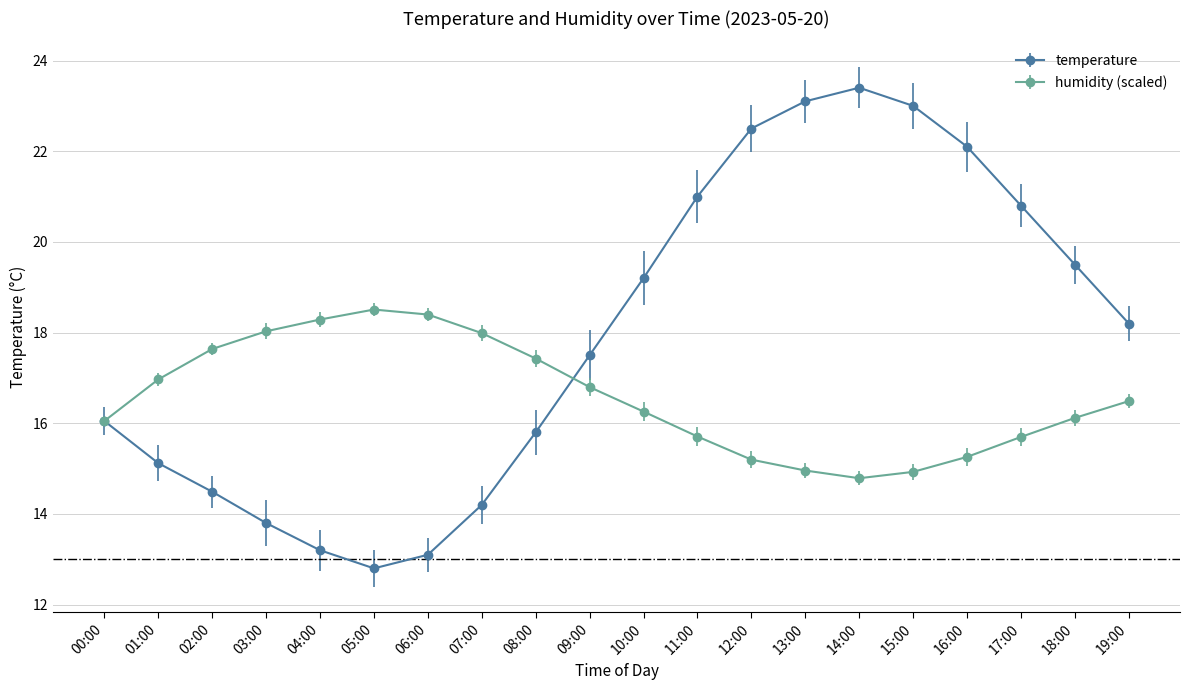

What is the value of the temperature point at the 3rd from the left?

14.5